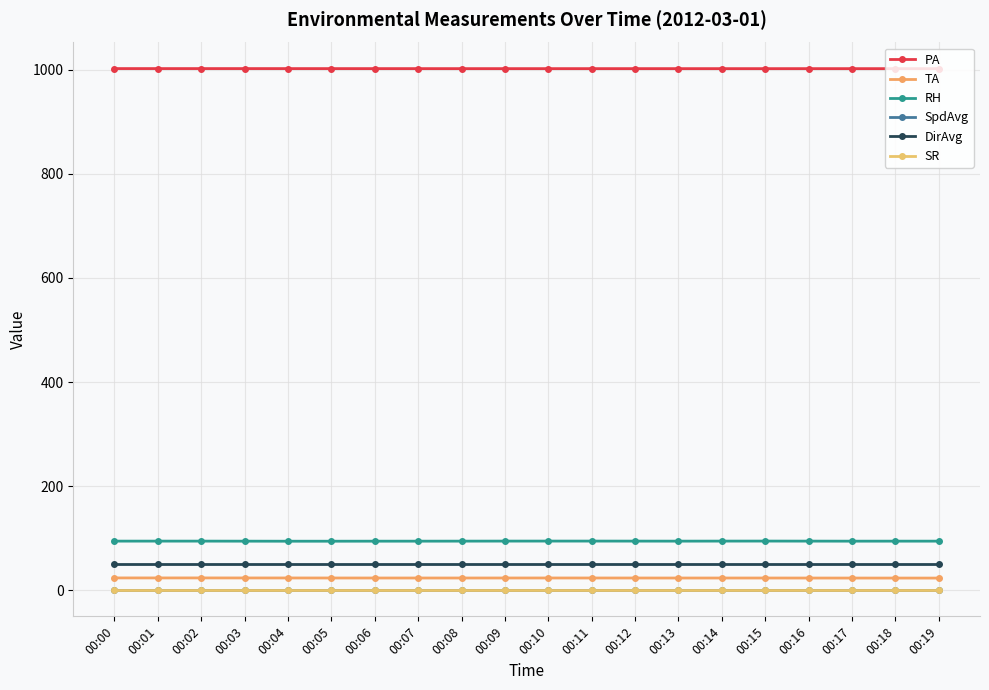

At which category does the chart reach its peak across all series?

00:00